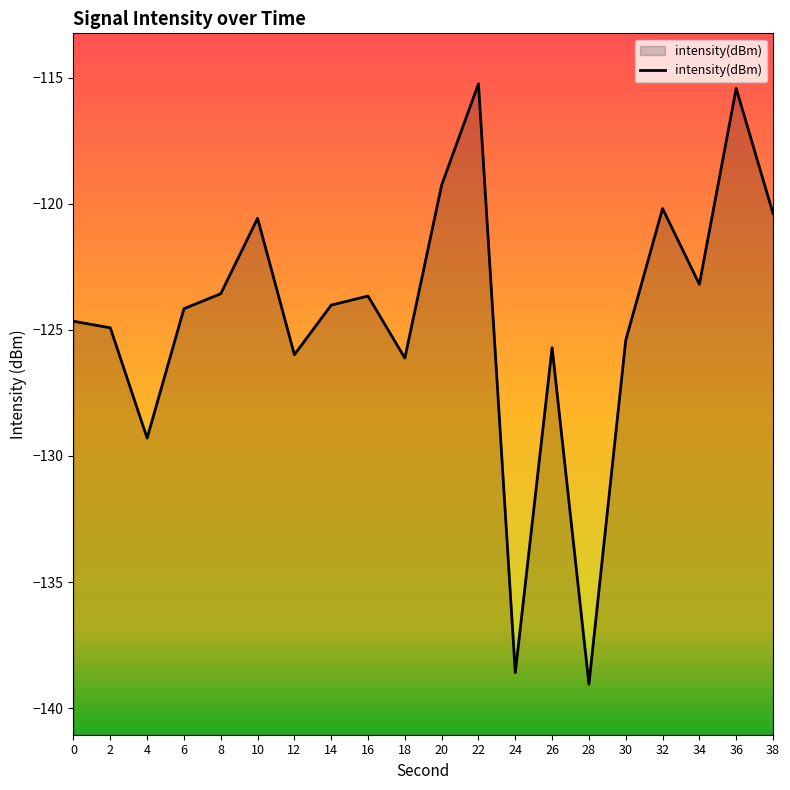

What is the maximum value shown in the chart?

-115.2